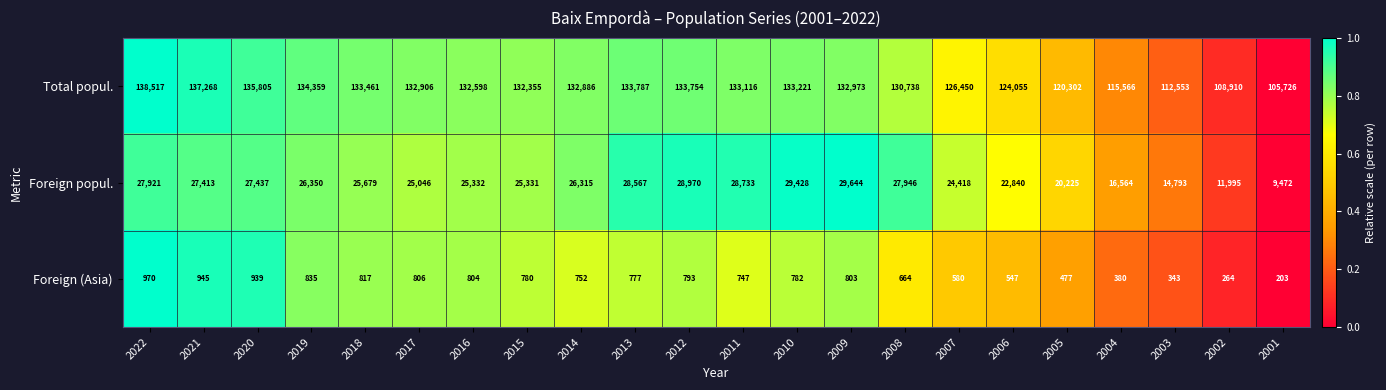

At which category is the sum across all series the highest?

2022